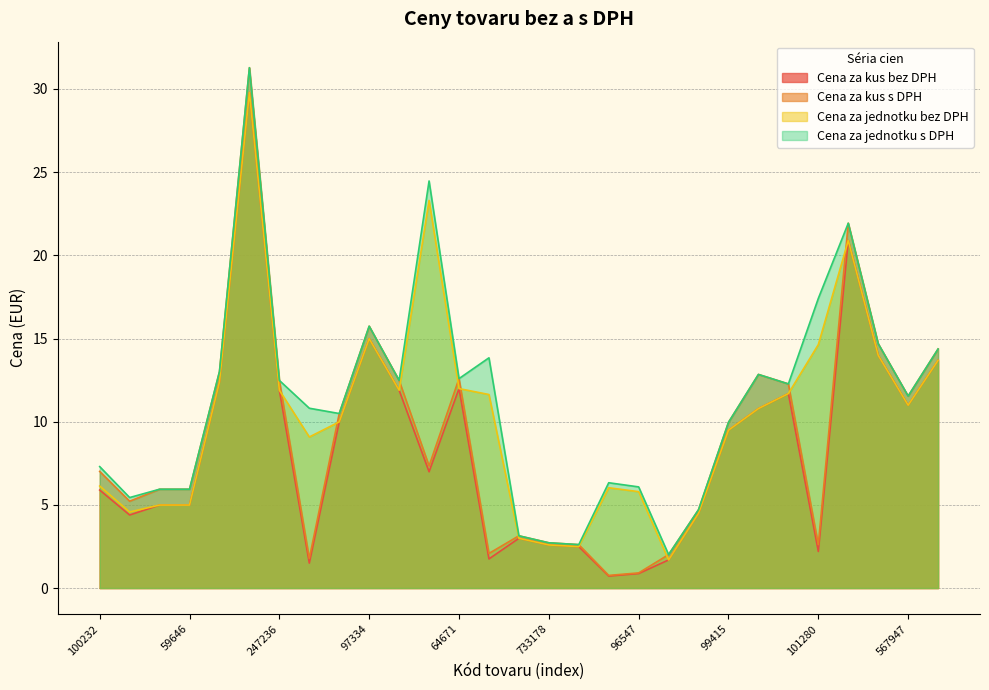

Is the value of Cena za jednotku s DPH at 97336 greater than the value of Cena za jednotku bez DPH at 70169?

Yes